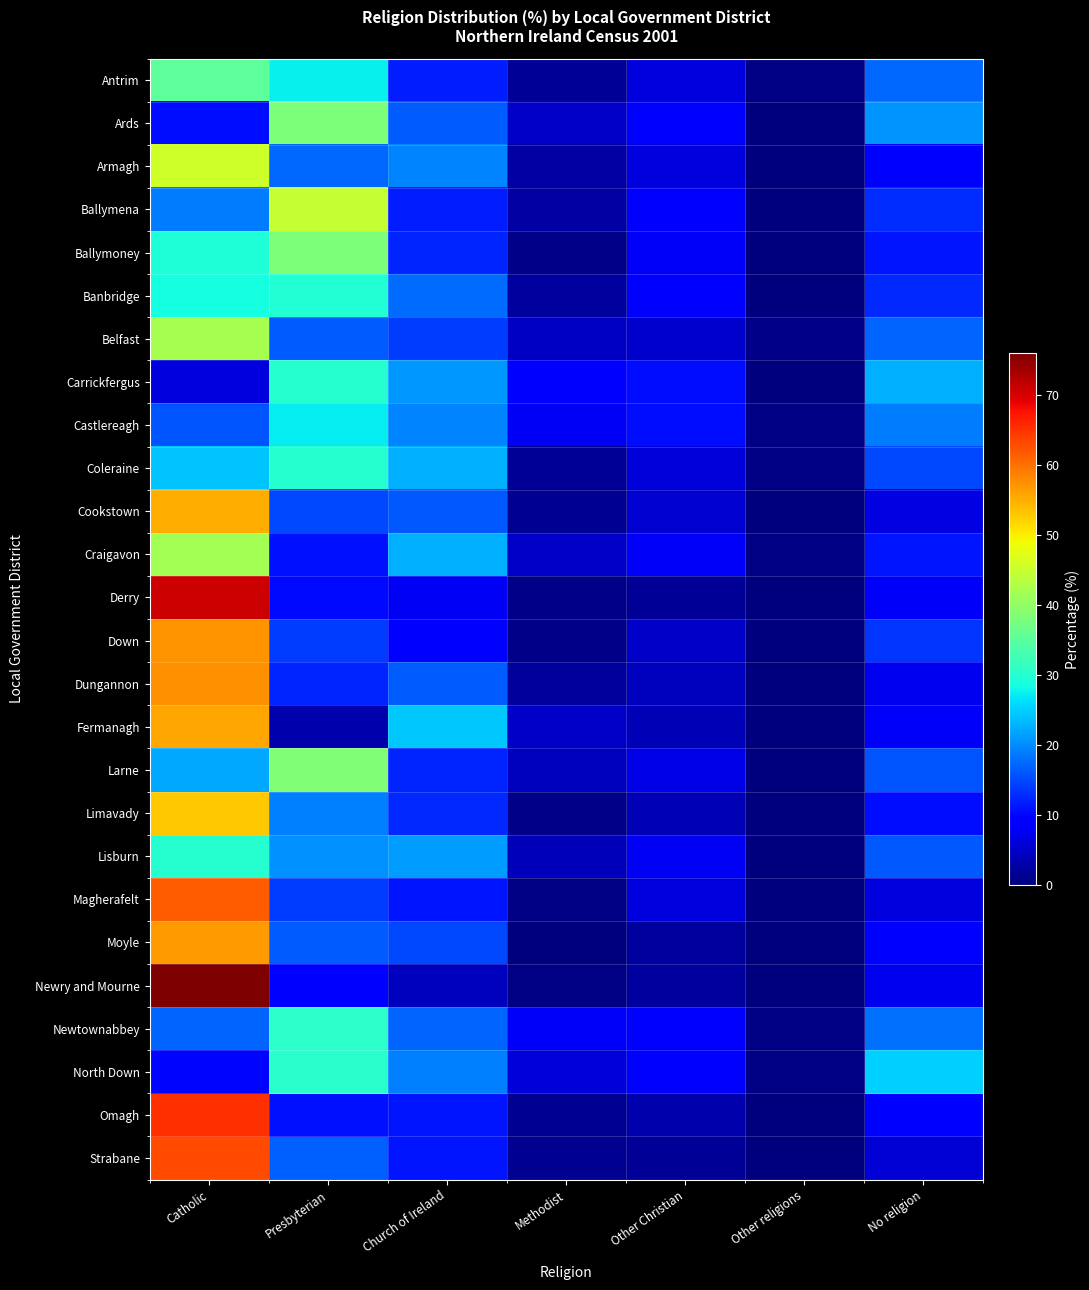

Reading right to left, transcribe all the data shown in this chart.

Antrim: No religion=17.3	Other religions=0.3	Other Christian=6.3	Methodist=1.6	Church of Ireland=11.7	Presbyterian=27.5	Catholic=35.2
Ards: No religion=20.6	Other religions=0.3	Other Christian=9.0	Methodist=5.0	Church of Ireland=16.6	Presbyterian=38.1	Catholic=10.4
Armagh: No religion=9.0	Other religions=0.1	Other Christian=6.4	Methodist=2.4	Church of Ireland=19.4	Presbyterian=17.2	Catholic=45.4
Ballymena: No religion=13.0	Other religions=0.2	Other Christian=8.8	Methodist=2.5	Church of Ireland=11.7	Presbyterian=44.7	Catholic=19.0
Ballymoney: No religion=11.3	Other religions=0.1	Other Christian=8.1	Methodist=0.6	Church of Ireland=12.4	Presbyterian=38.0	Catholic=29.6
Banbridge: No religion=12.5	Other religions=0.2	Other Christian=9.1	Methodist=2.1	Church of Ireland=17.8	Presbyterian=29.8	Catholic=28.6
Belfast: No religion=16.9	Other religions=0.6	Other Christian=5.1	Methodist=4.7	Church of Ireland=14.2	Presbyterian=16.5	Catholic=42.1
Carrickfergus: No religion=22.8	Other religions=0.3	Other Christian=10.4	Methodist=8.9	Church of Ireland=20.9	Presbyterian=30.3	Catholic=6.5
Castlereagh: No religion=18.8	Other religions=0.5	Other Christian=10.4	Methodist=8.0	Church of Ireland=19.5	Presbyterian=27.0	Catholic=15.8
Coleraine: No religion=15.1	Other religions=0.3	Other Christian=6.1	Methodist=1.5	Church of Ireland=22.7	Presbyterian=30.1	Catholic=24.1
Cookstown: No religion=6.8	Other religions=0.1	Other Christian=5.6	Methodist=1.2	Church of Ireland=16.2	Presbyterian=15.0	Catholic=55.2
Craigavon: No religion=11.3	Other religions=0.4	Other Christian=8.1	Methodist=5.0	Church of Ireland=22.6	Presbyterian=10.9	Catholic=41.7
Derry: No religion=8.1	Other religions=0.3	Other Christian=1.8	Methodist=0.8	Church of Ireland=7.9	Presbyterian=10.3	Catholic=70.9
Down: No religion=13.6	Other religions=0.1	Other Christian=4.8	Methodist=0.8	Church of Ireland=9.3	Presbyterian=14.2	Catholic=57.1
Dungannon: No religion=7.6	Other religions=0.1	Other Christian=4.2	Methodist=1.9	Church of Ireland=16.6	Presbyterian=12.2	Catholic=57.4
Fermanagh: No religion=8.1	Other religions=0.2	Other Christian=3.7	Methodist=4.8	Church of Ireland=24.6	Presbyterian=3.1	Catholic=55.5
Larne: No religion=15.8	Other religions=0.1	Other Christian=6.8	Methodist=4.2	Church of Ireland=12.4	Presbyterian=38.4	Catholic=22.2
Limavady: No religion=10.6	Other religions=0.1	Other Christian=3.7	Methodist=0.8	Church of Ireland=12.6	Presbyterian=19.0	Catholic=53.1
Lisburn: No religion=16.1	Other religions=0.3	Other Christian=7.9	Methodist=4.1	Church of Ireland=21.1	Presbyterian=20.4	Catholic=30.1
Magherafelt: No religion=6.3	Other religions=0.1	Other Christian=6.3	Methodist=0.5	Church of Ireland=11.1	Presbyterian=14.1	Catholic=61.5
Moyle: No religion=9.4	Other religions=0.1	Other Christian=2.1	Methodist=0.1	Church of Ireland=15.1	Presbyterian=16.5	Catholic=56.6
Newry and Mourne: No religion=7.6	Other religions=0.1	Other Christian=2.3	Methodist=0.4	Church of Ireland=4.2	Presbyterian=9.5	Catholic=75.9
Newtownabbey: No religion=18.1	Other religions=0.3	Other Christian=8.5	Methodist=8.1	Church of Ireland=17.2	Presbyterian=30.7	Catholic=17.1
North Down: No religion=25.1	Other religions=0.4	Other Christian=8.6	Methodist=6.2	Church of Ireland=19.2	Presbyterian=30.5	Catholic=10.0
Omagh: No religion=8.4	Other religions=0.2	Other Christian=3.1	Methodist=1.4	Church of Ireland=11.1	Presbyterian=10.7	Catholic=65.1
Strabane: No religion=5.9	Other religions=0.1	Other Christian=1.7	Methodist=1.2	Church of Ireland=11.1	Presbyterian=16.8	Catholic=63.1